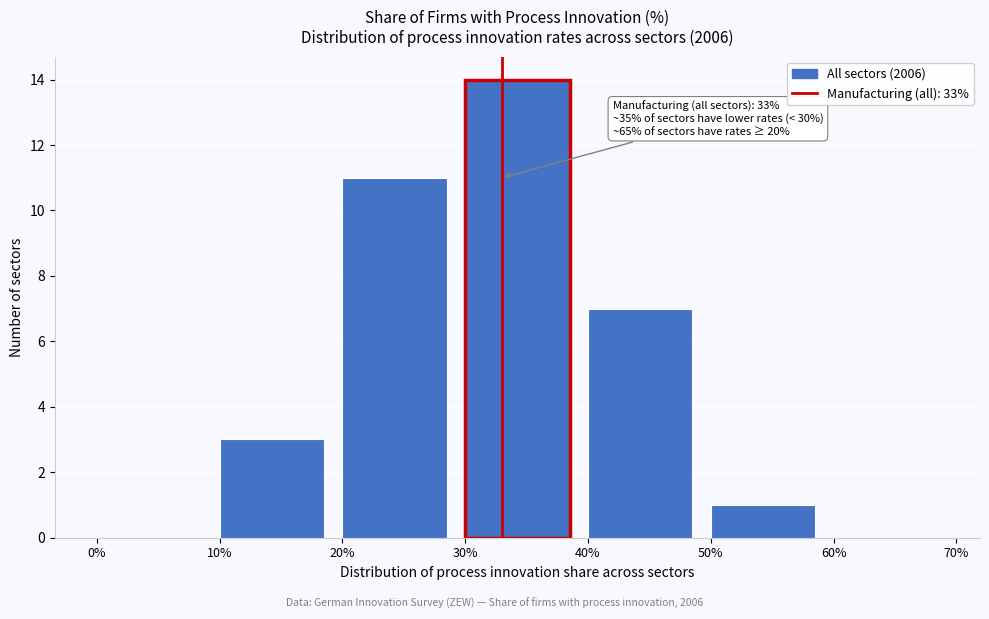

Over which range of the x-axis is the bar tallest?

30% to 40%